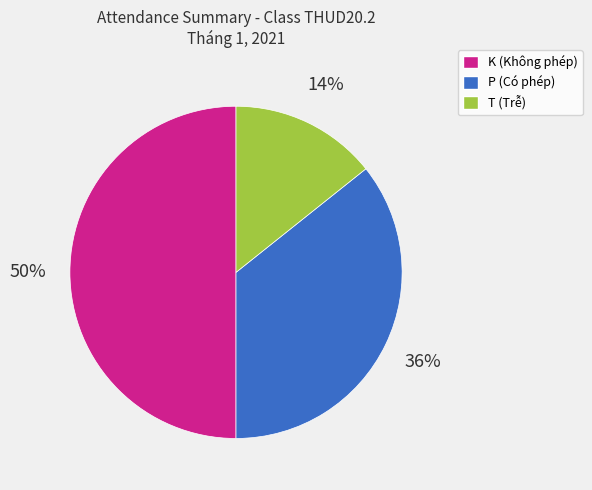

Count the number of slices in the pie.

3